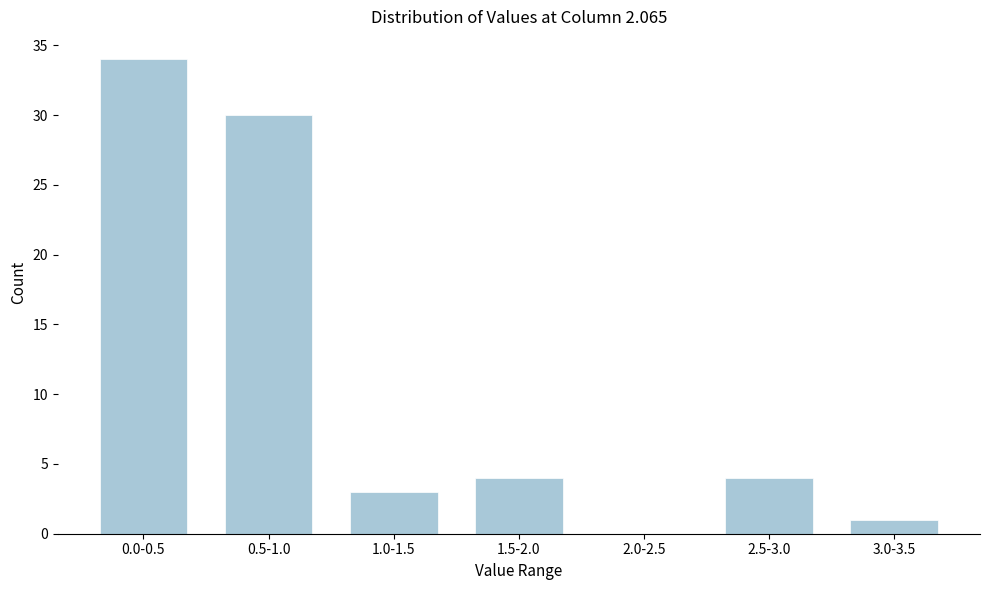

Reading left to right, extract all data points from this chart.

0.0-0.5=34	0.5-1.0=30	1.0-1.5=3	1.5-2.0=4	2.0-2.5=0	2.5-3.0=4	3.0-3.5=1